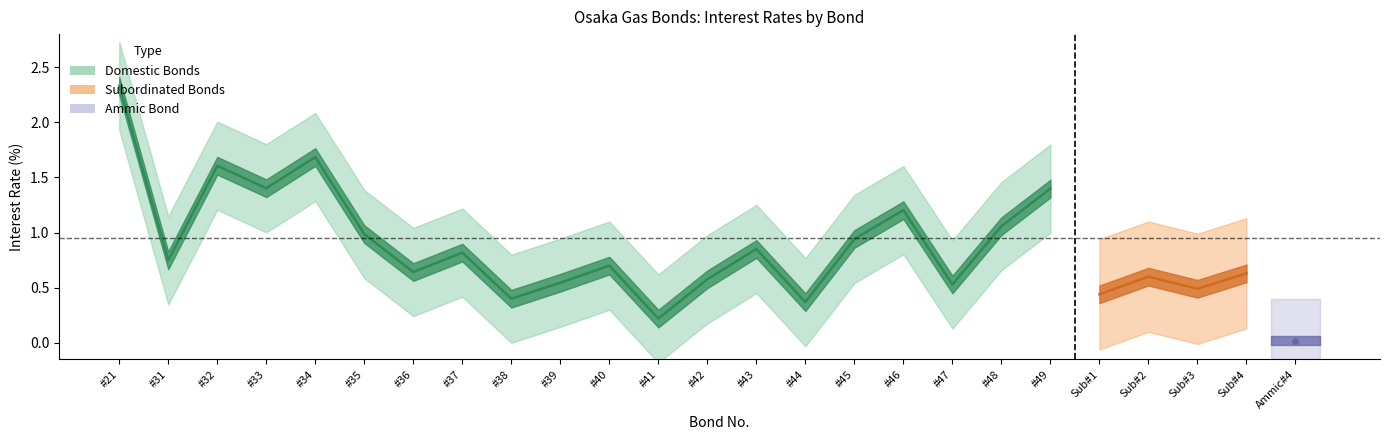

The chart shows a value of 0.8 at #42. True or false?

False